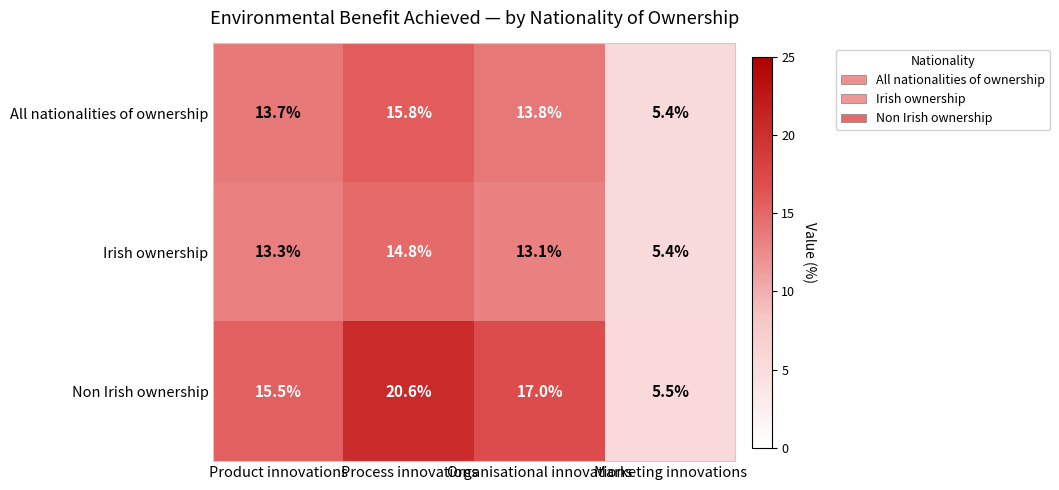

What is the greatest value displayed?

20.6